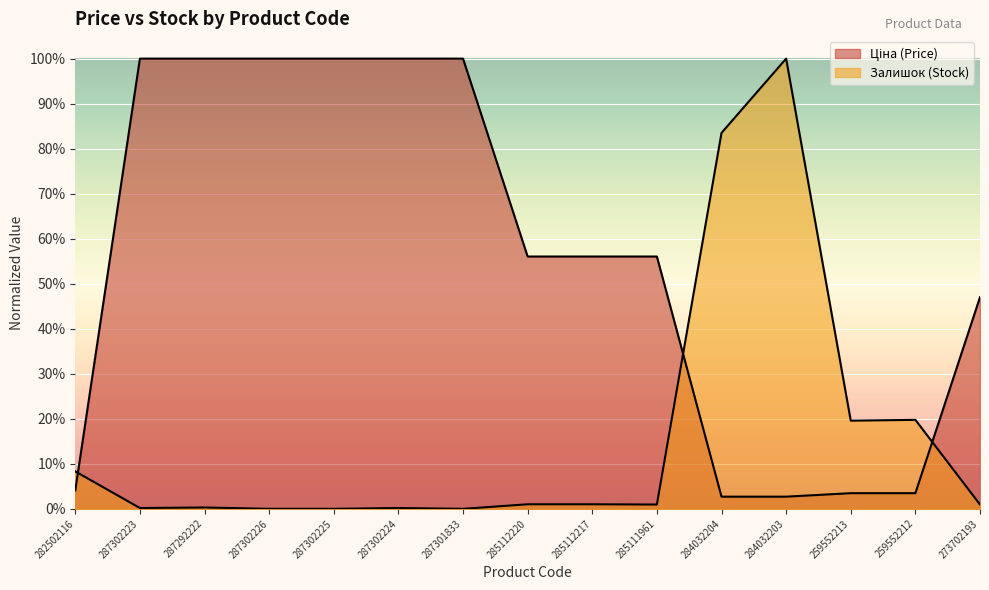

What is the total value across all series at 287302224?

1.0